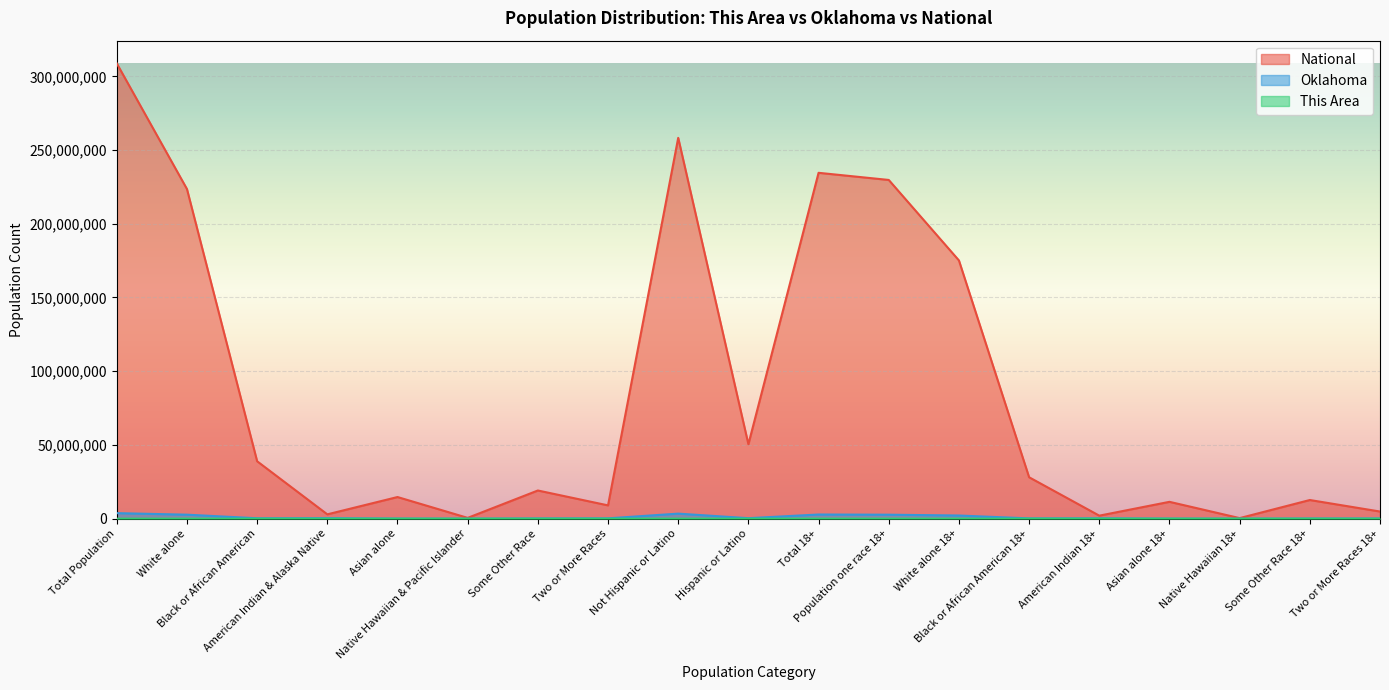

At which category is the sum across all series the highest?

Total Population